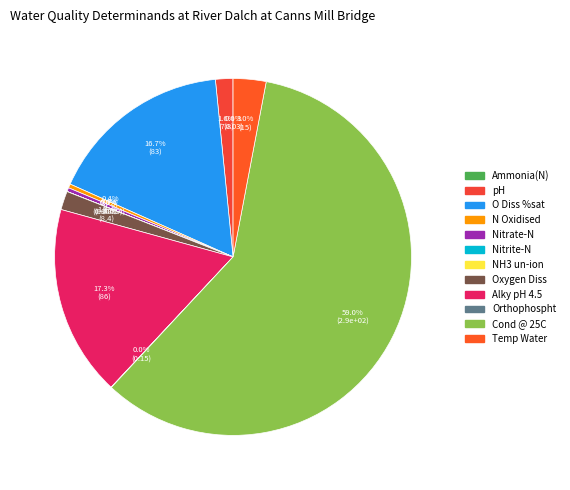

To the nearest percent, what is the difference between the largest and smallest slice percentages?

59%